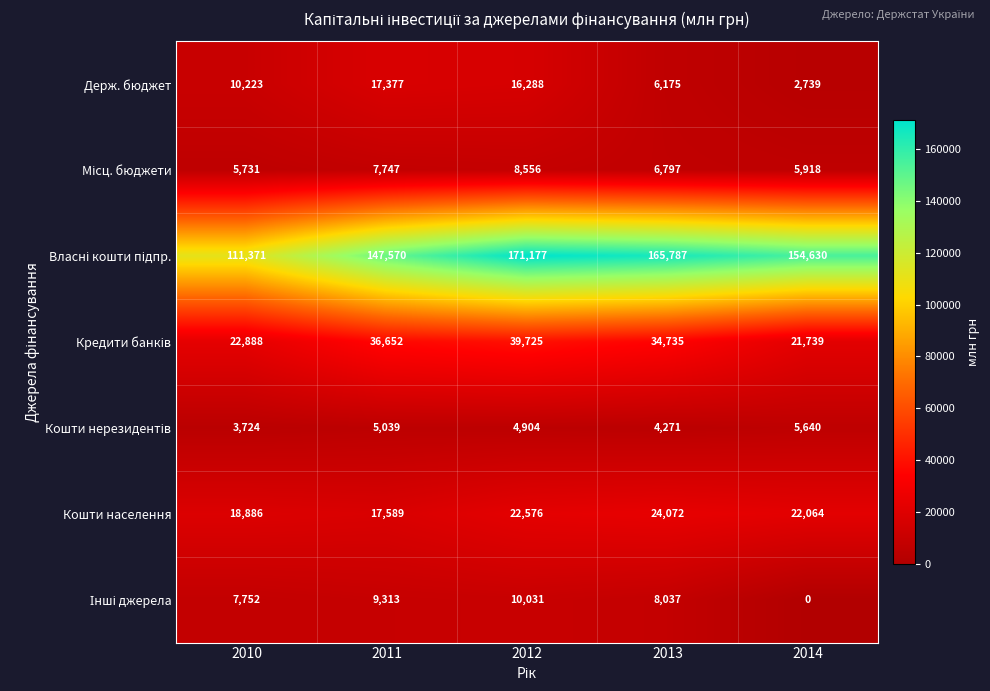

What is the sum of the Держ. бюджет values at 2012 and 2014?

19027